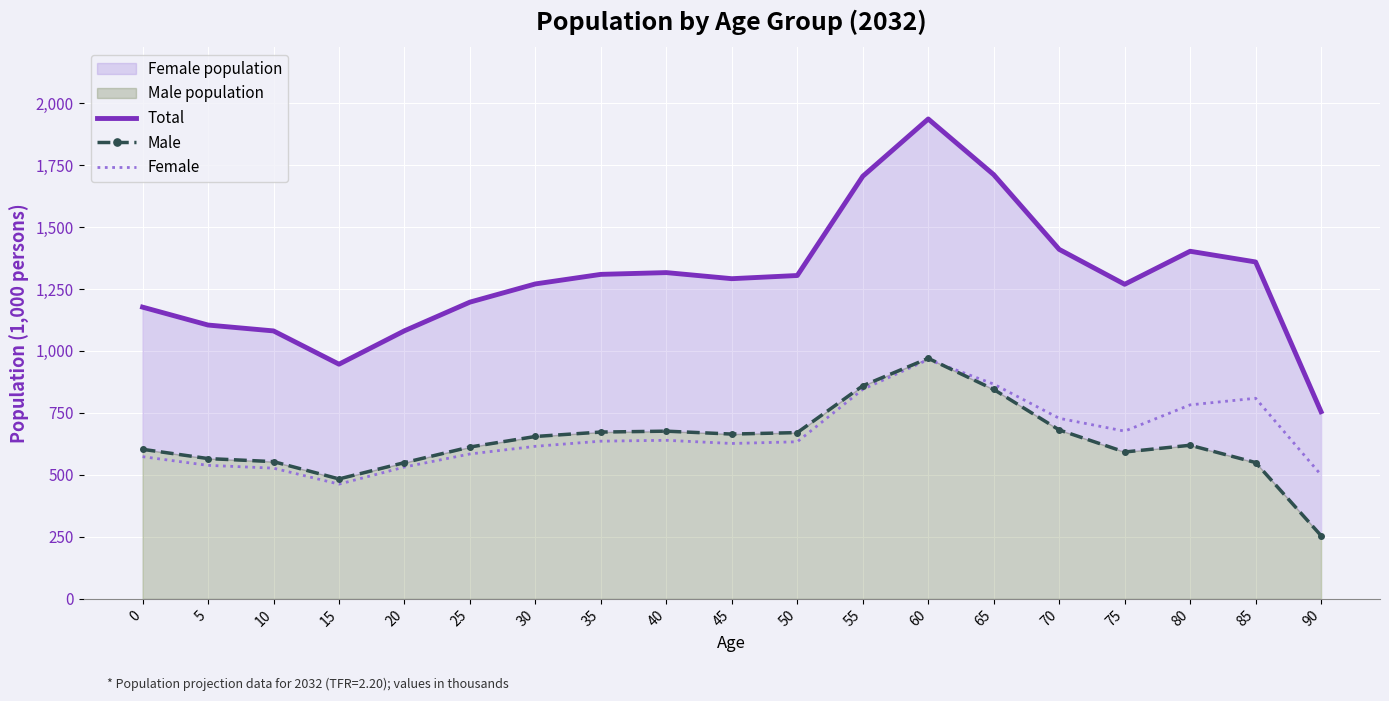

Which has a higher value, 35 or 50?

35